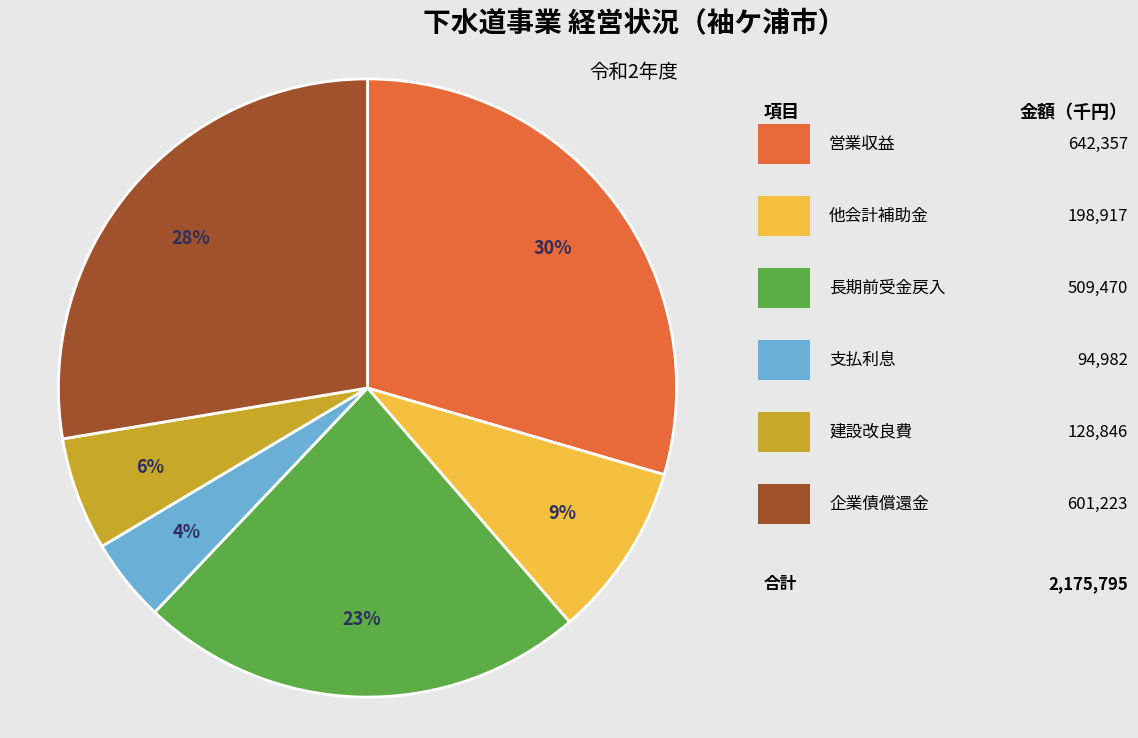

To the nearest percent, what is the average slice percentage?

17%